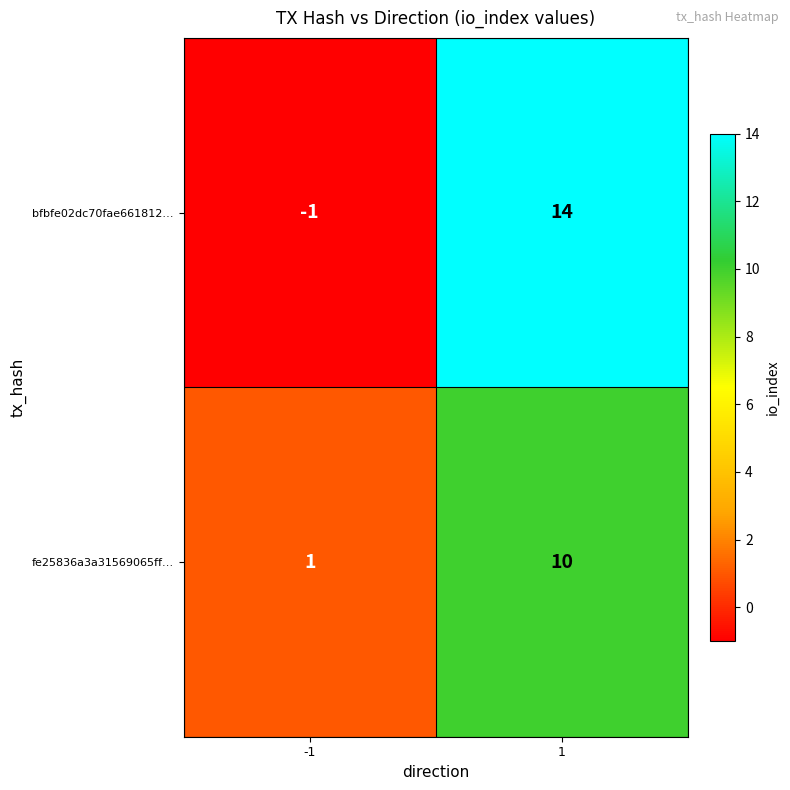

True or false: bfbfe02dc70fae661812… has a value of 6 at 1.

False